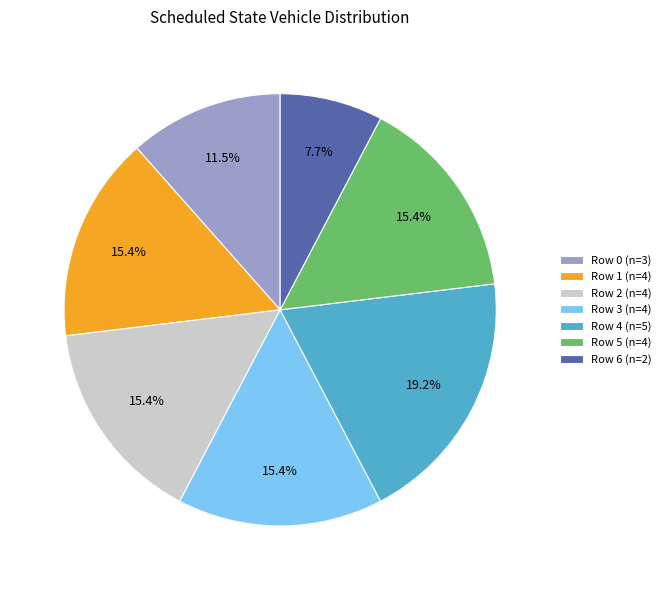

What percentage is NOT represented by Row 6 (n=2)?

92.3%